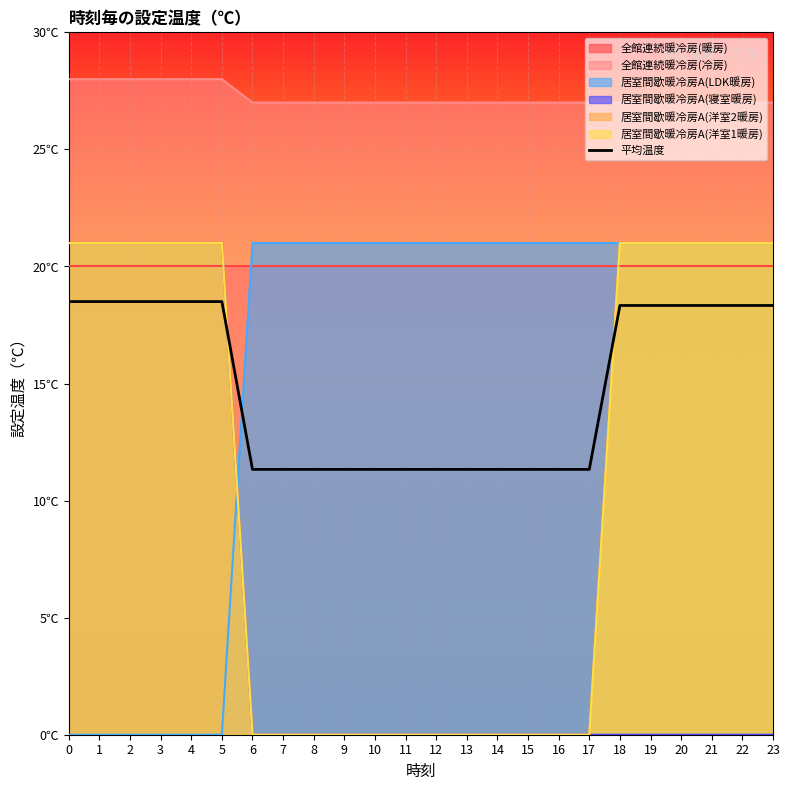

The value at 18 is 18.3. True or false?

True